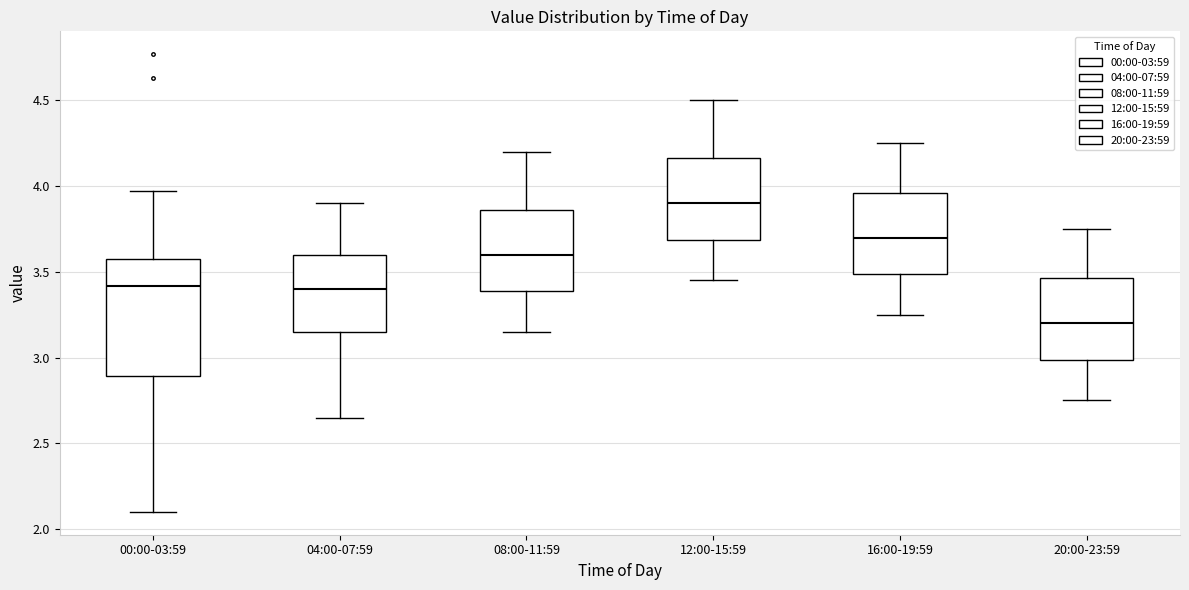

Where is the upper edge of the box for 04:00-07:59 on the y-axis? The values are not printed on the chart, so give them approximately, as read against the axis.

3.60